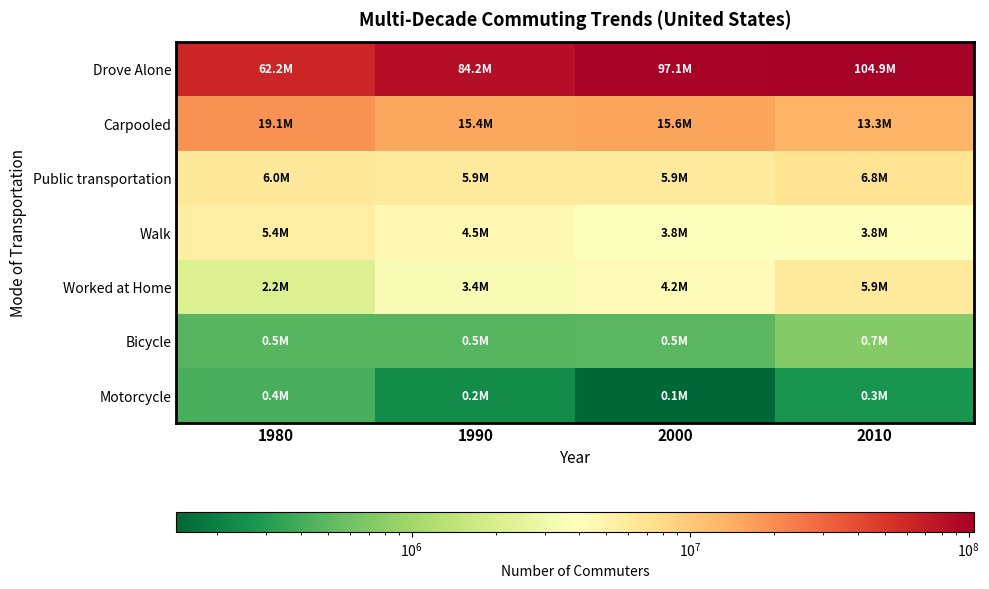

Which label corresponds to the largest value in the chart?

2010